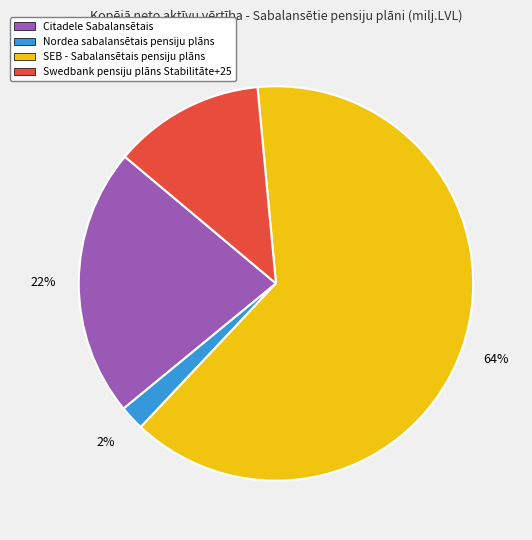

Combined, do Citadele Sabalansētais and SEB - Sabalansētais pensiju plāns account for over 50%?

Yes